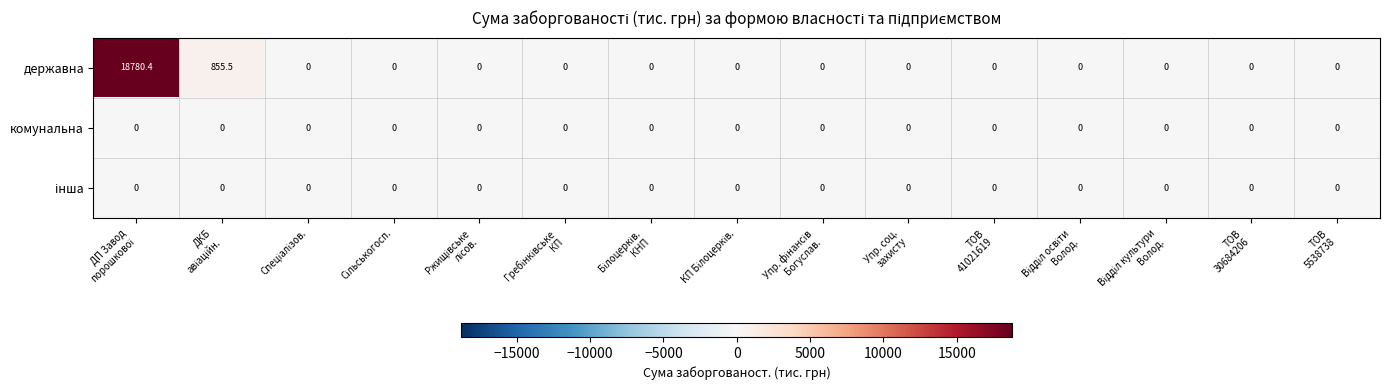

Count the number of categories in the chart.

15